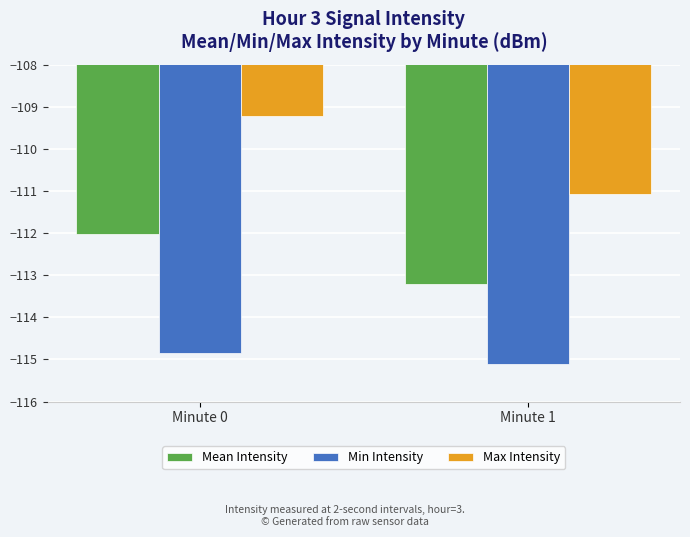

Are the bars horizontal?

No